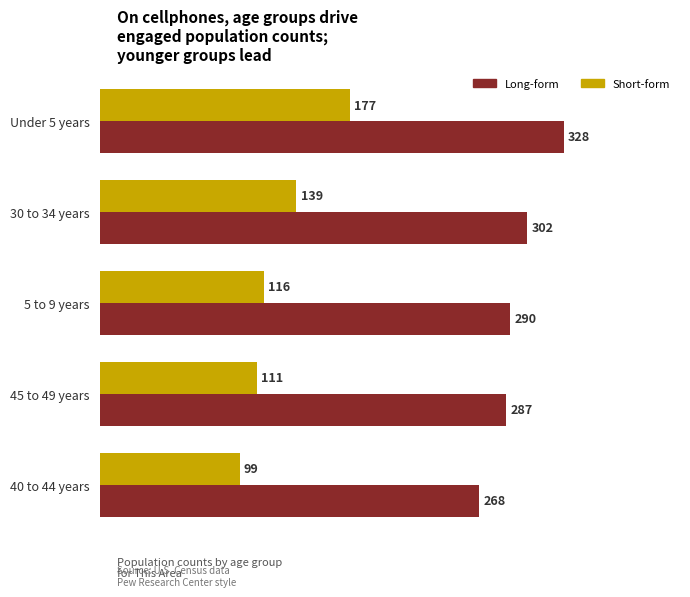

Is the value of Long-form at 45 to 49 years greater than the value of Short-form at 45 to 49 years?

Yes